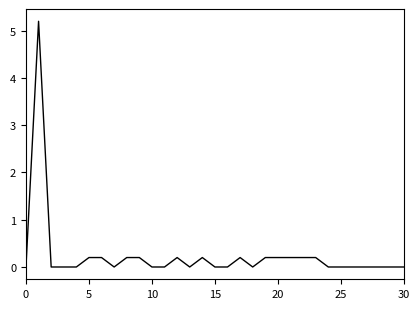

What is the maximum value shown in the chart?

5.2